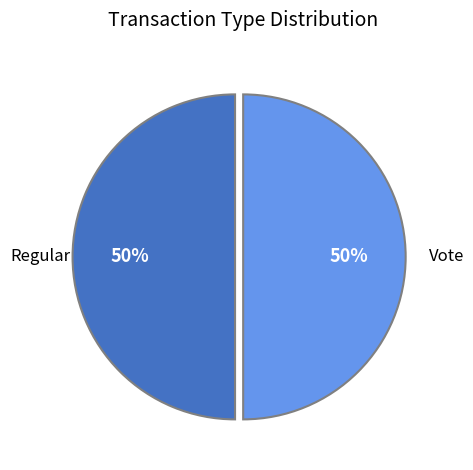

Approximately how many times larger is the value at Vote compared to Regular?

1.0